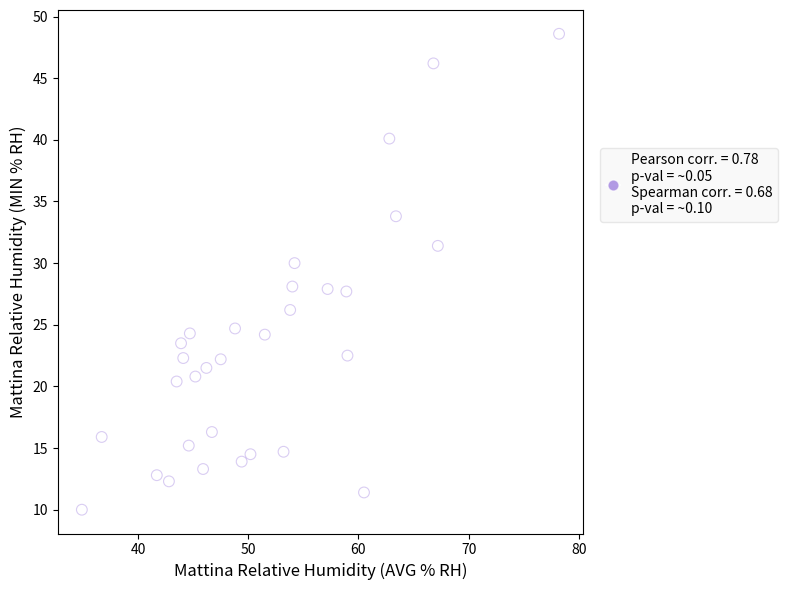

What is the range of Y values (max minus min)?

38.6